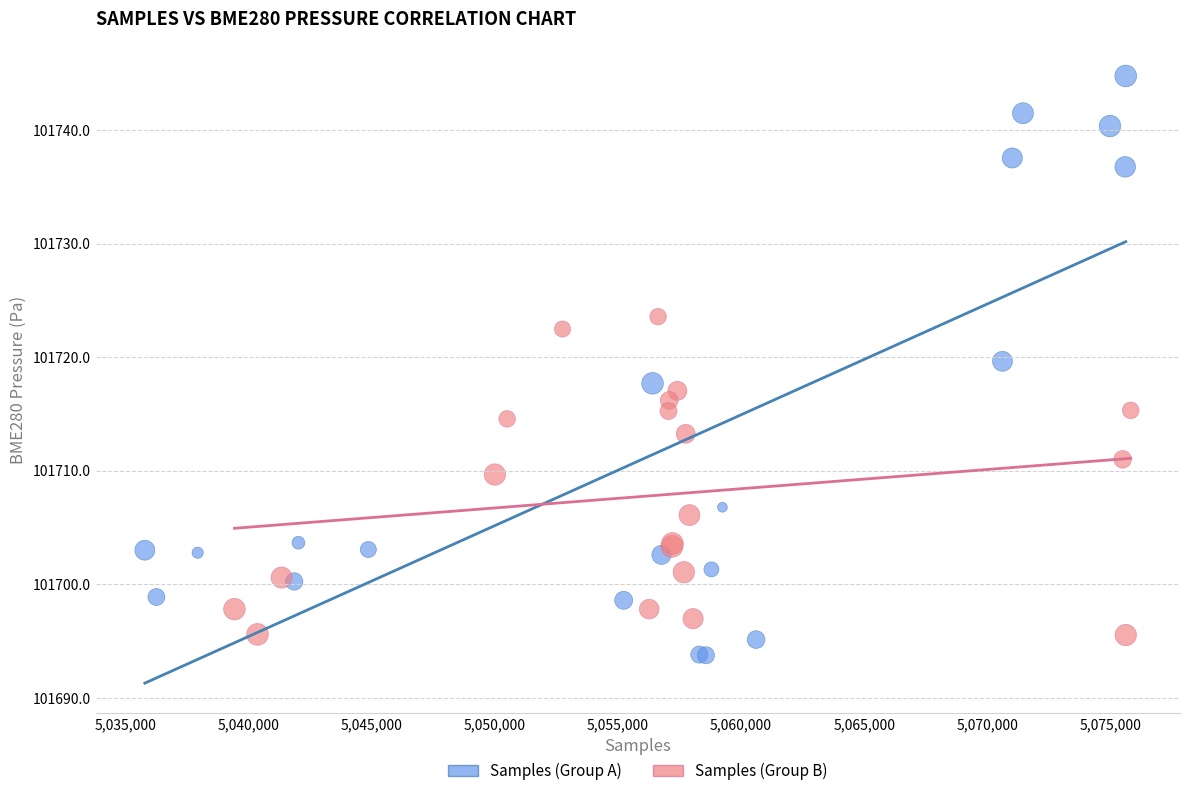

Which series reaches the maximum Y coordinate?

Samples (Group A)